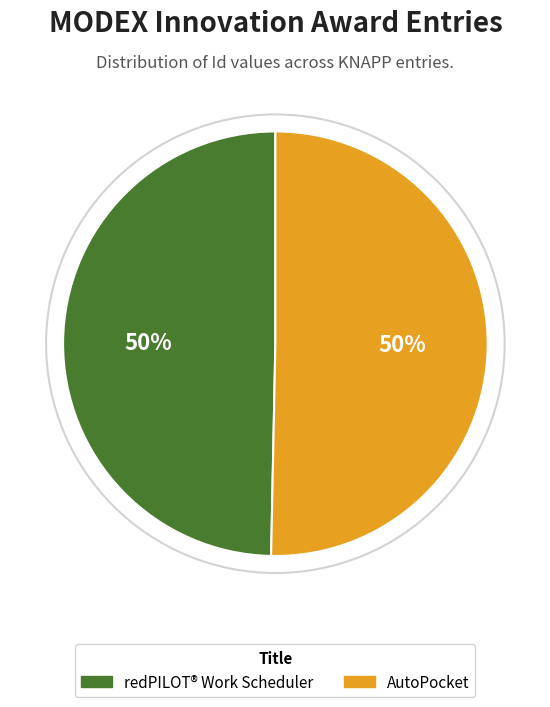

Approximately how many times larger is the value at AutoPocket compared to redPILOT® Work Scheduler?

1.0